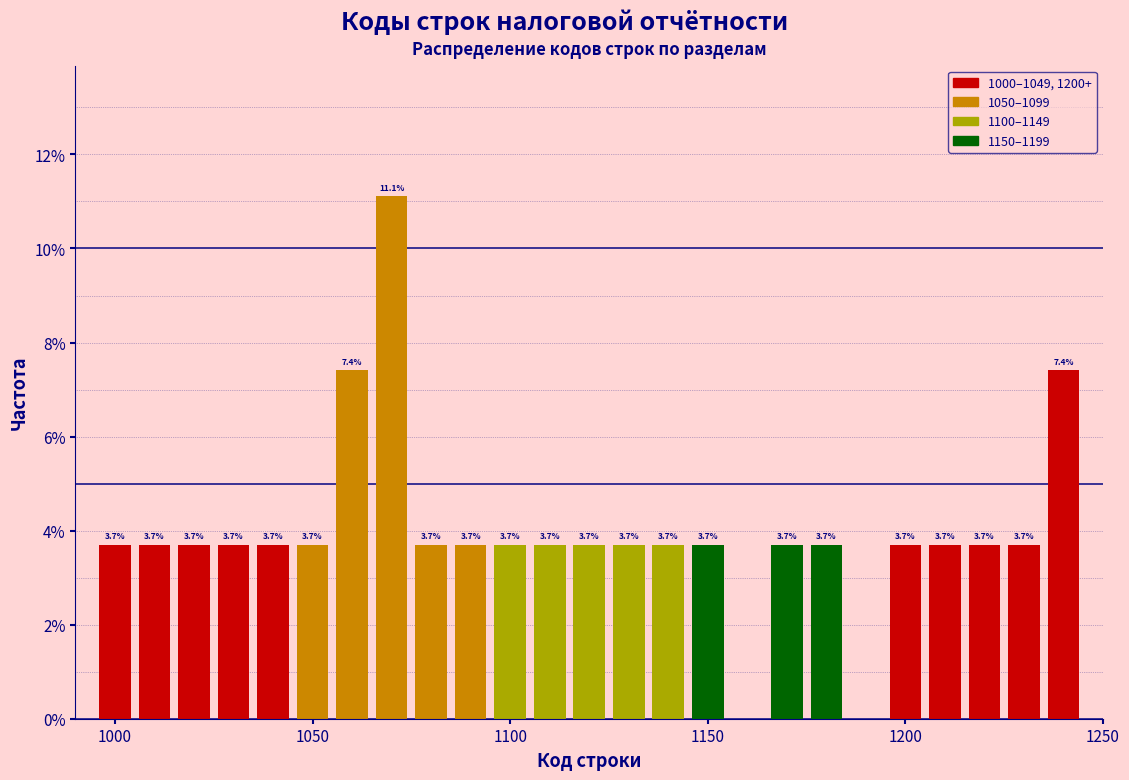

Read against the x-axis, roughly where is the centre of the tallest bar?

1070